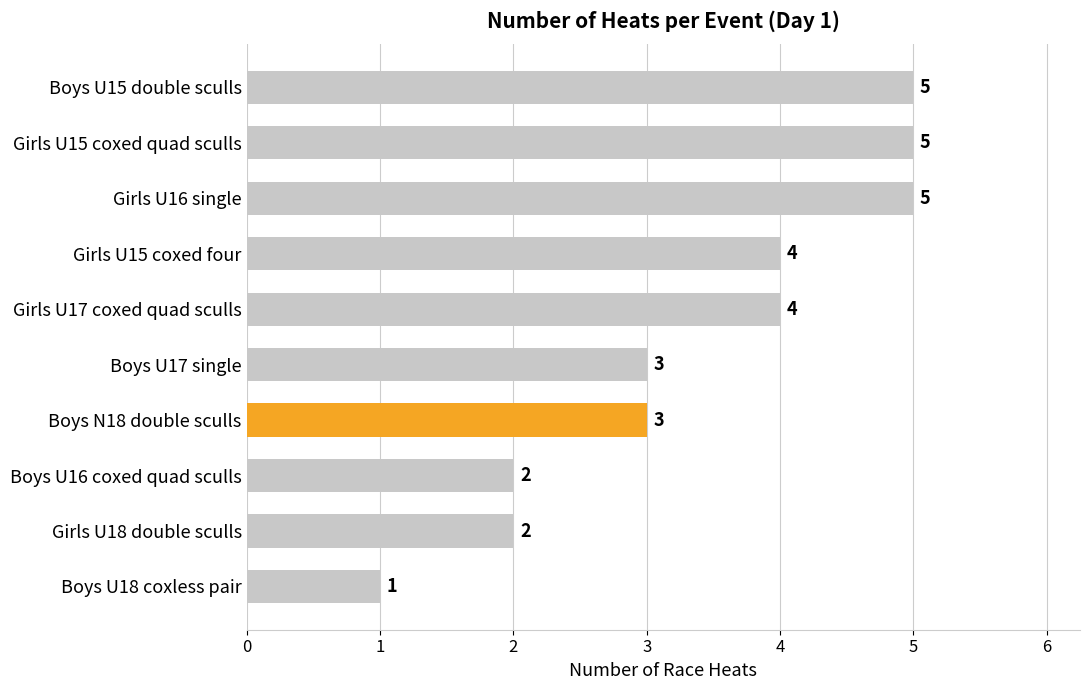

Which has a higher value, Girls U18 double sculls or Boys N18 double sculls?

Boys N18 double sculls